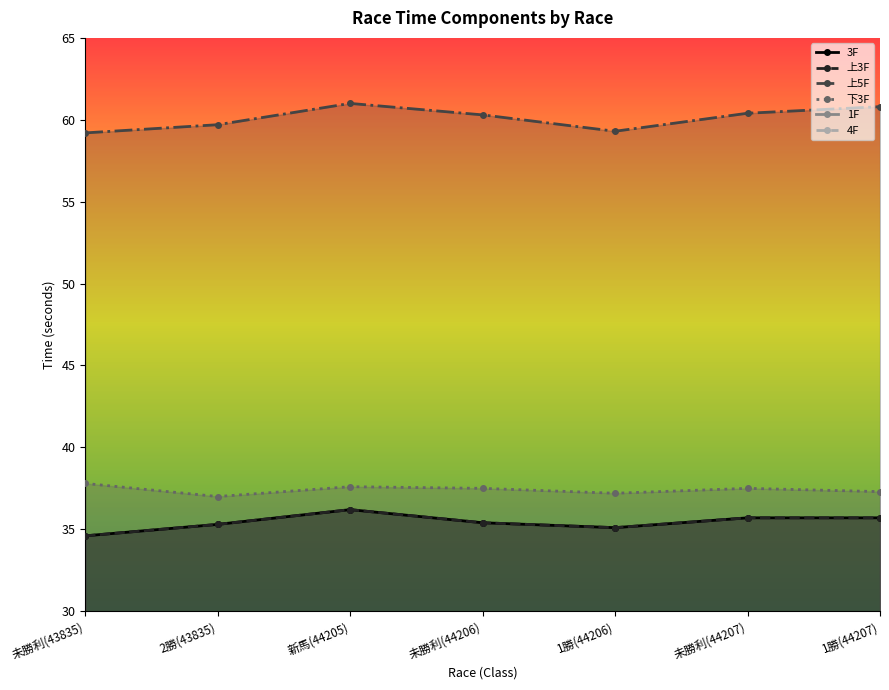

At which category is the sum across all series the highest?

新馬(44205)